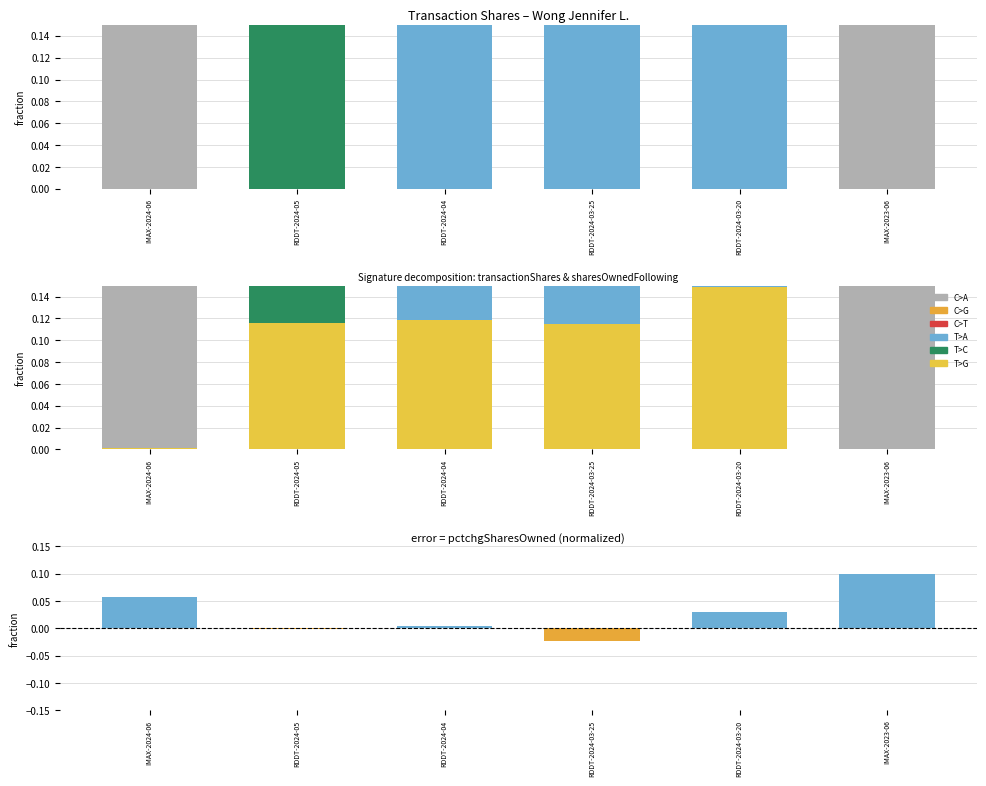

What position from the right is IMAX-2023-06?

1